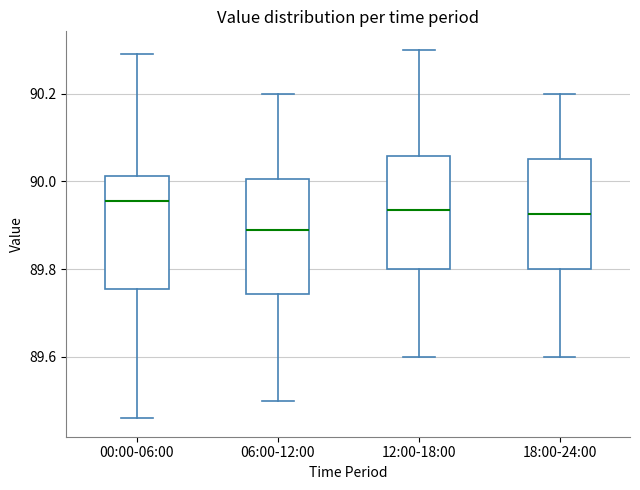

Where is the lower edge of the box for 18:00-24:00 on the y-axis? The values are not printed on the chart, so give them approximately, as read against the axis.

89.80